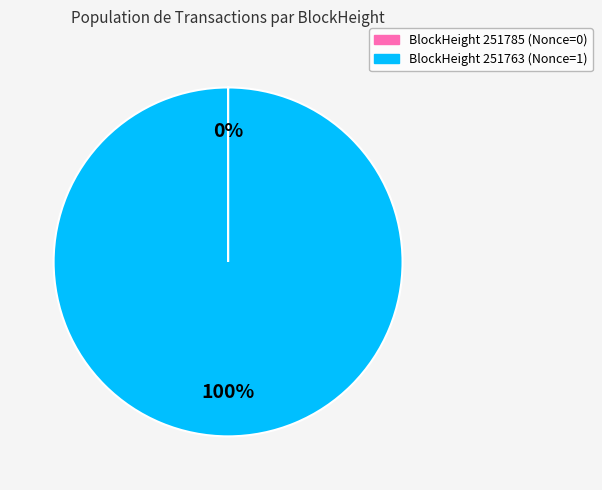

To the nearest percent, what is the difference between the largest and smallest slice percentages?

100%